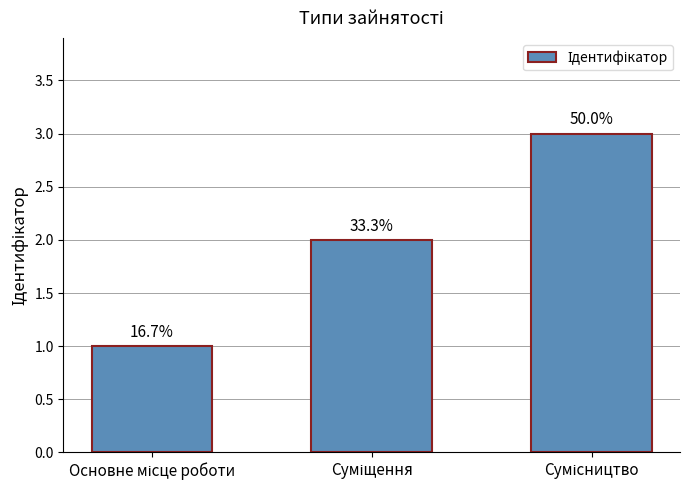

Reading left to right, what are all the values shown in this chart?

Основне місце роботи=1	Суміщення=2	Сумісництво=3